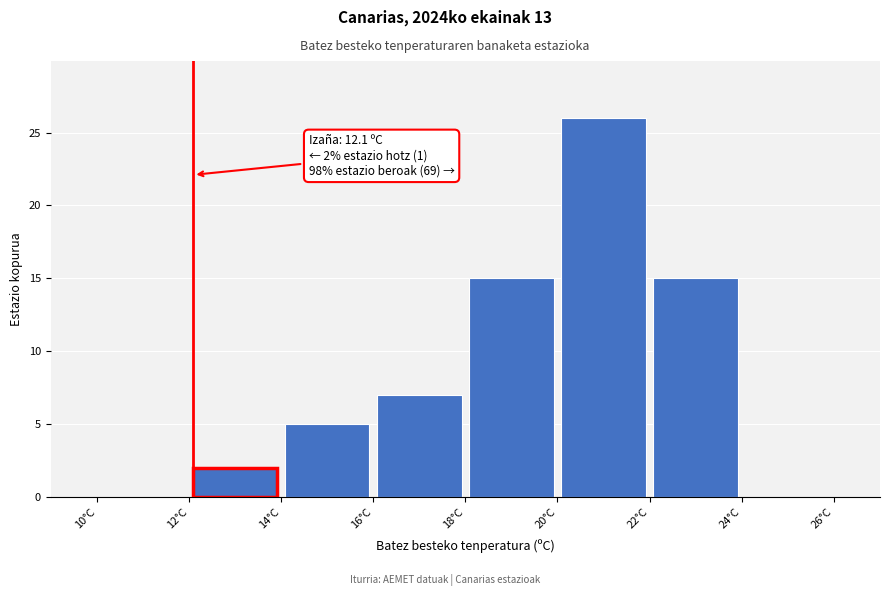

Over which range of the x-axis is the bar tallest?

20 to 22